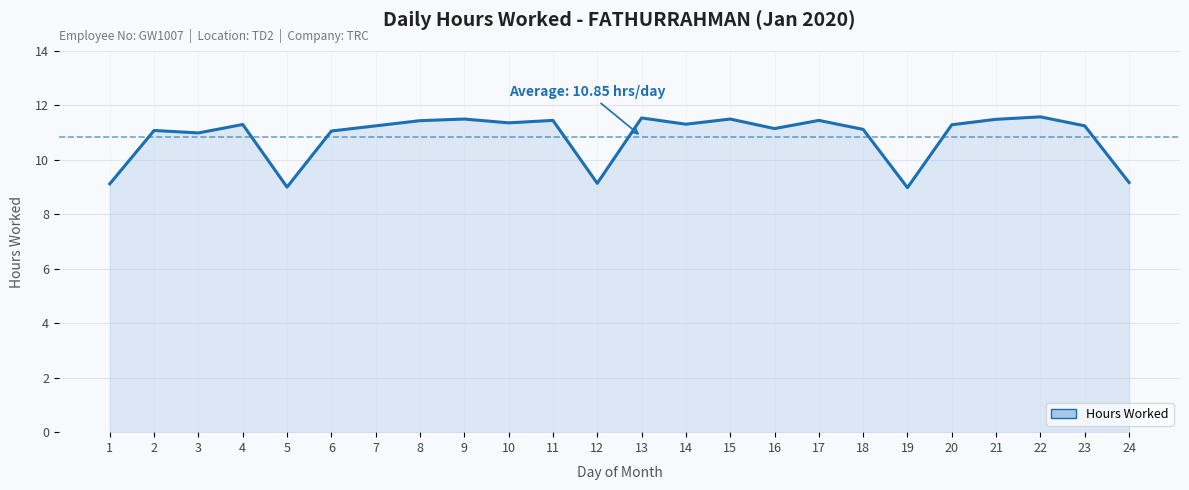

True or false: the data shows 13.2 at 1.

False